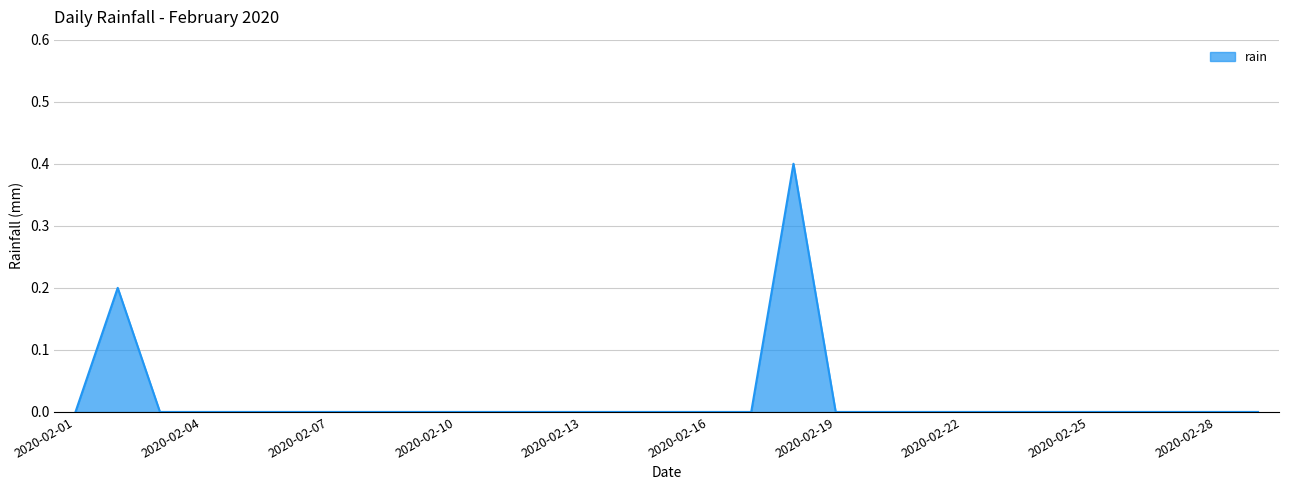

What is the greatest value displayed?

0.4